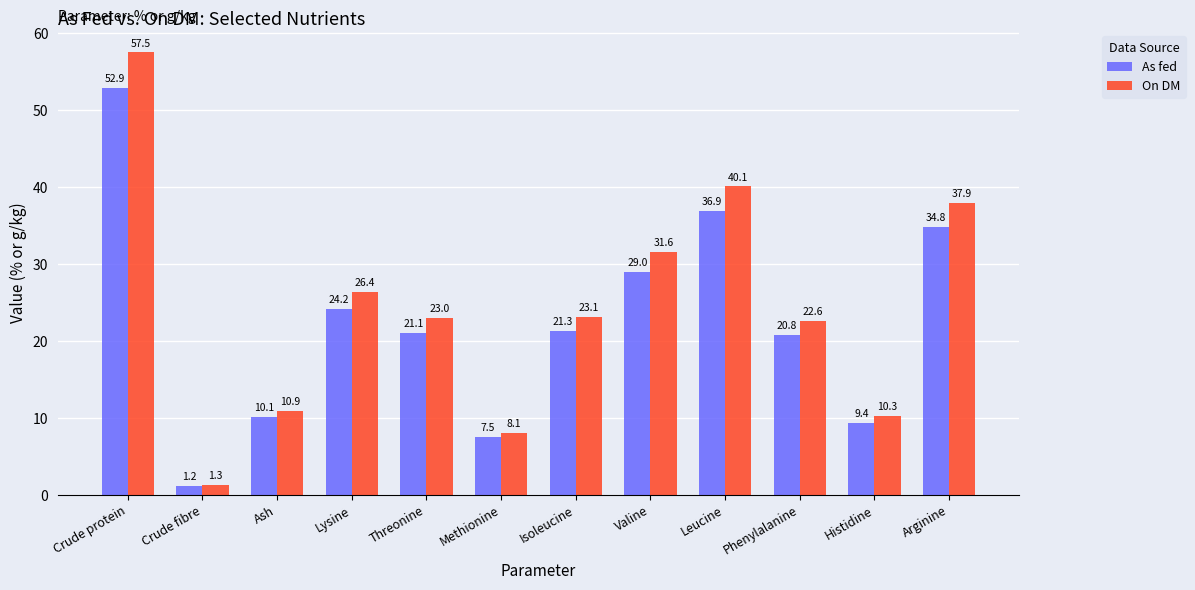

What is the spread (max minus min) of values at Isoleucine?

1.8